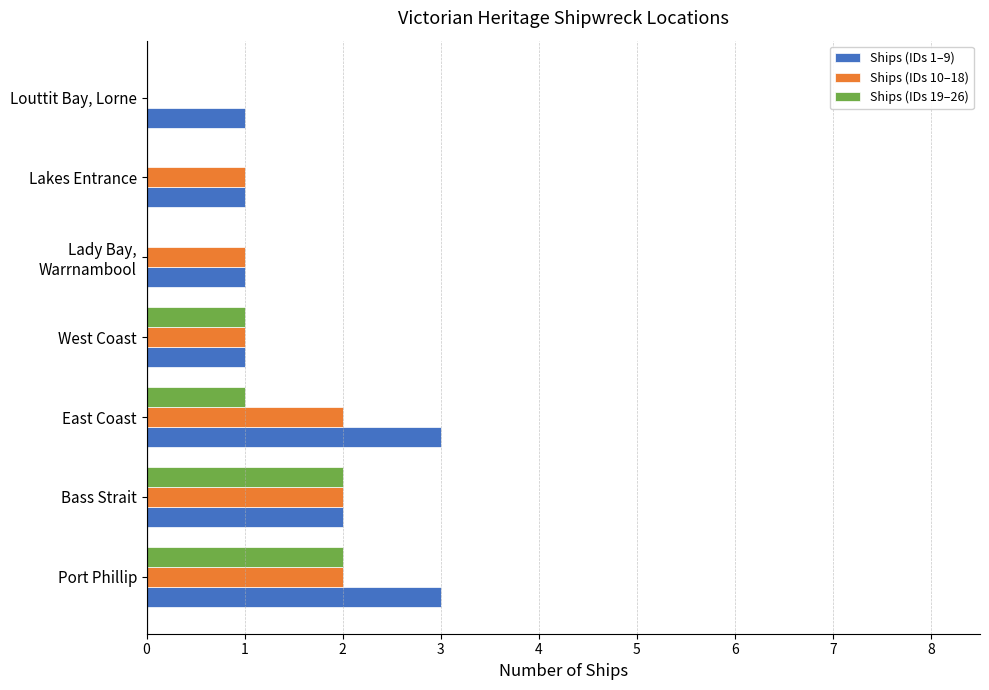

Is the value of Ships (IDs 1–9) at West Coast greater than the value of Ships (IDs 19–26) at Bass Strait?

No